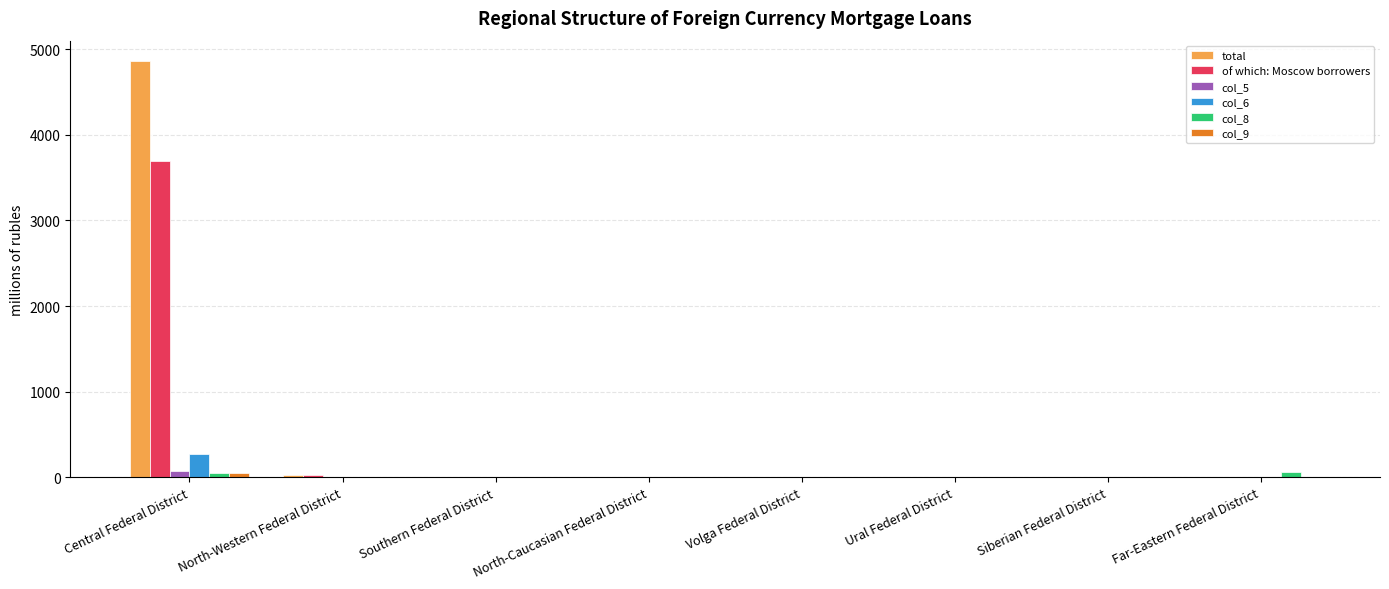

The value of total at Siberian Federal District is 0. True or false?

True